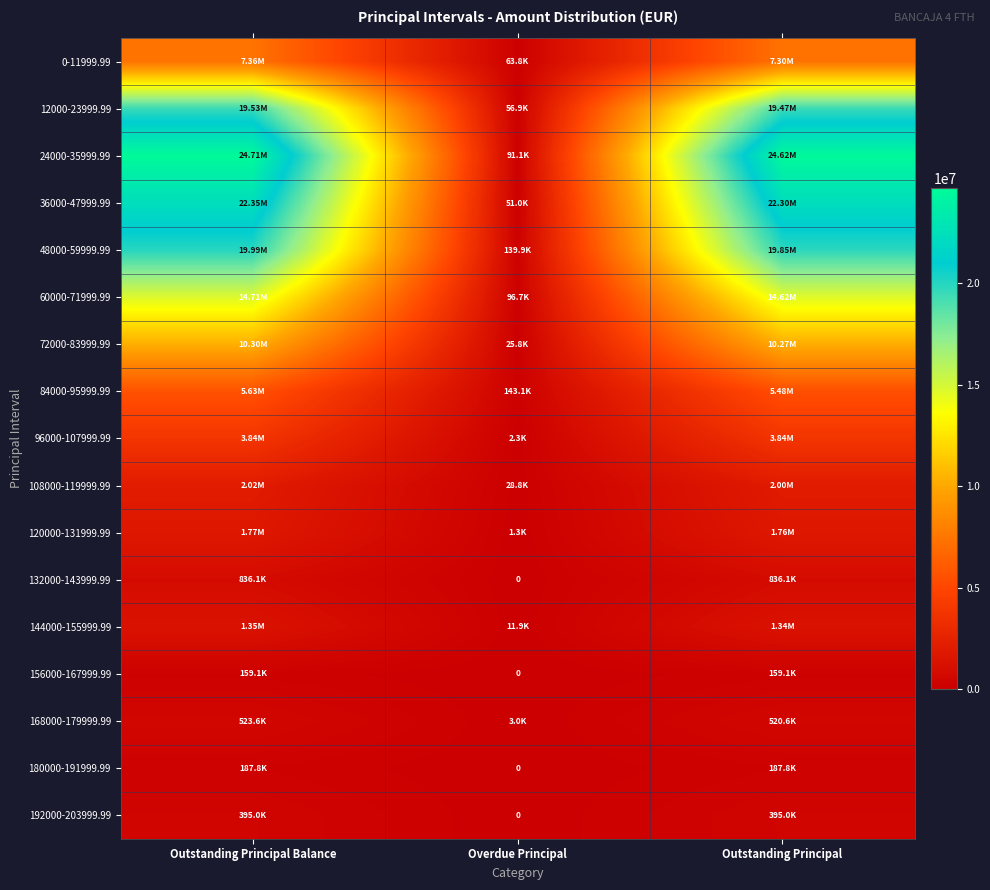

List the series in order of their peak value, lowest first.

156000-167999.99, 180000-191999.99, 192000-203999.99, 168000-179999.99, 132000-143999.99, 144000-155999.99, 120000-131999.99, 108000-119999.99, 96000-107999.99, 84000-95999.99, 0-11999.99, 72000-83999.99, 60000-71999.99, 12000-23999.99, 48000-59999.99, 36000-47999.99, 24000-35999.99